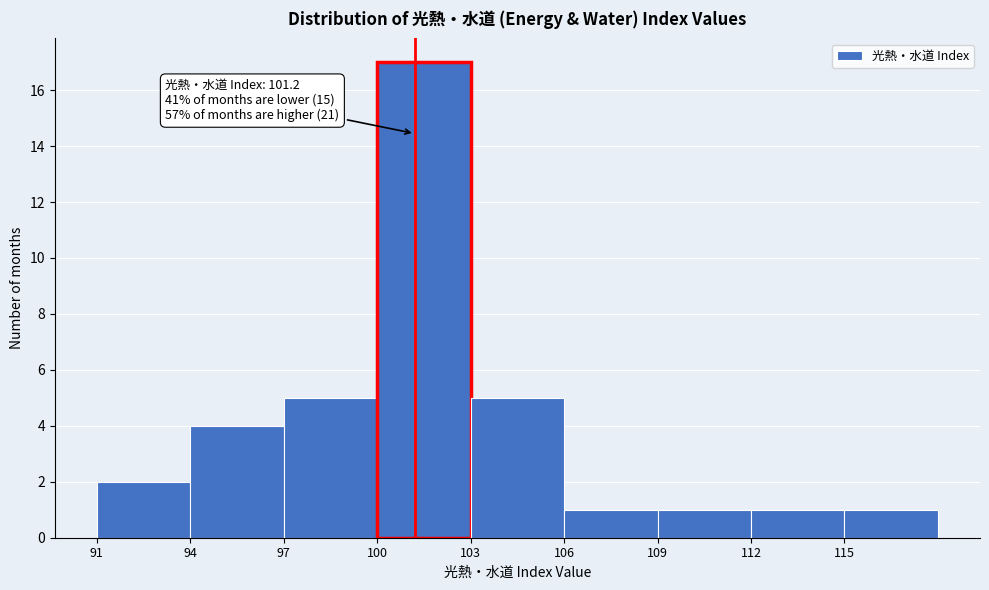

Which range on the x-axis has the tallest bar?

100 to 103